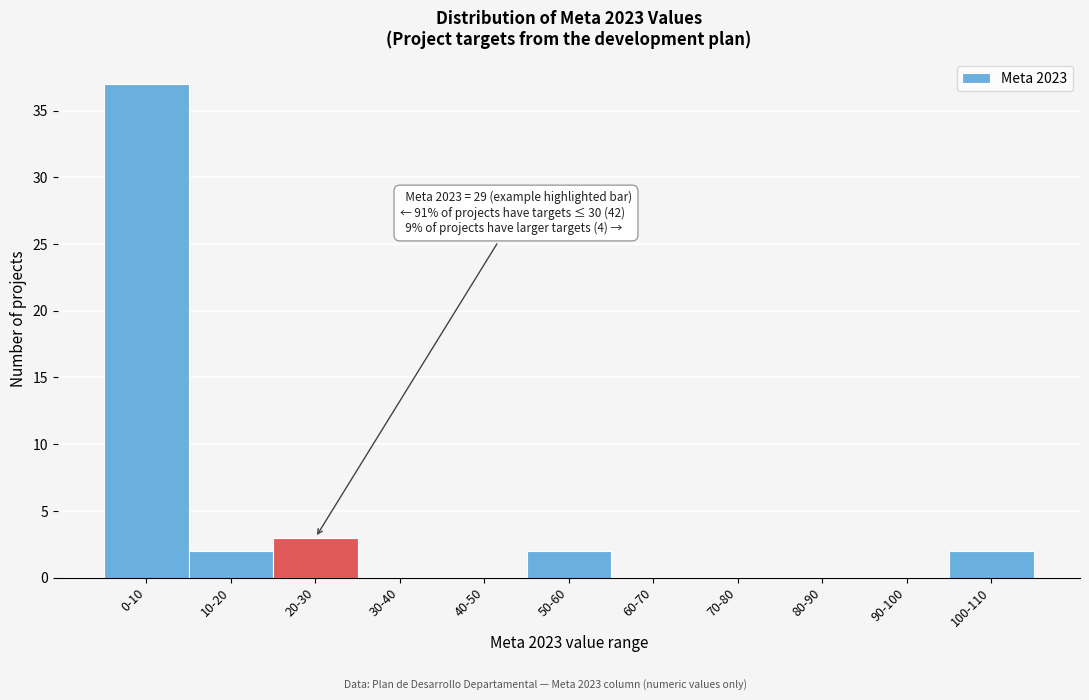

Reading left to right, list all the values displayed in this chart.

0-10=37	10-20=2	20-30=3	30-40=0	40-50=0	50-60=2	60-70=0	70-80=0	80-90=0	90-100=0	100-110=2